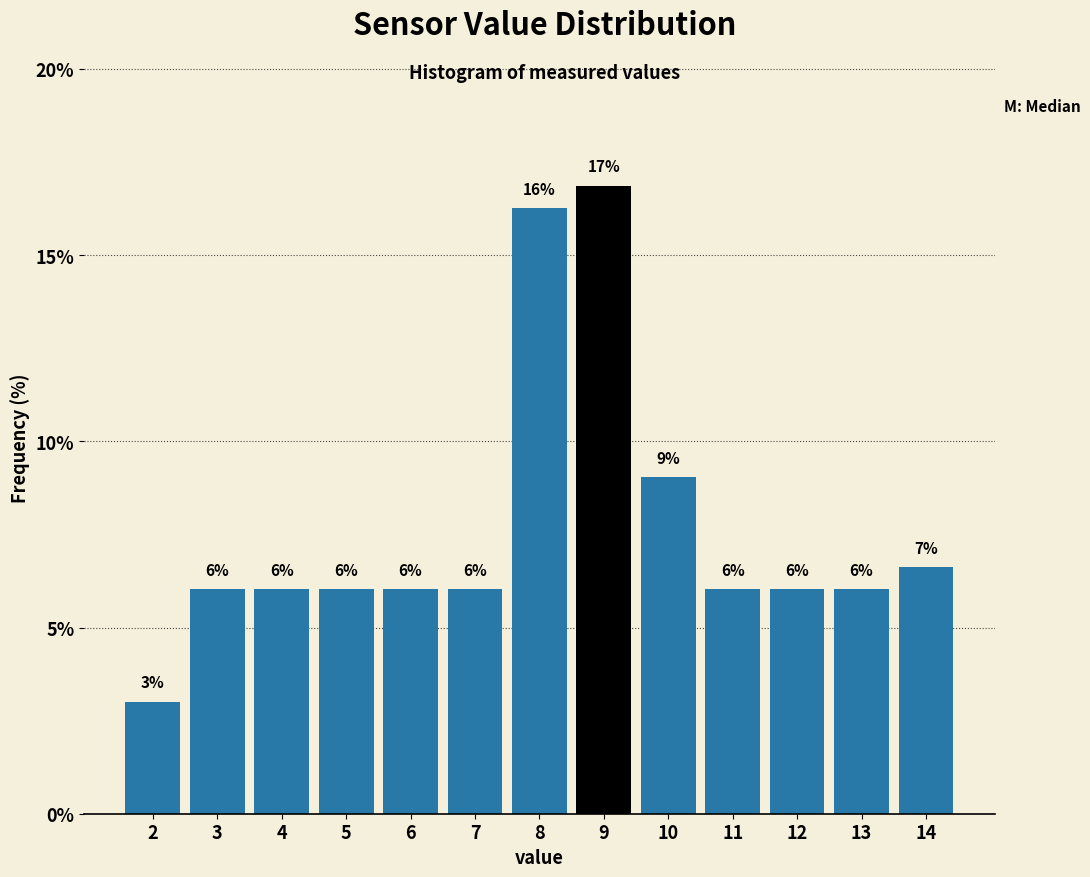

What is the sum of all values?

100.0